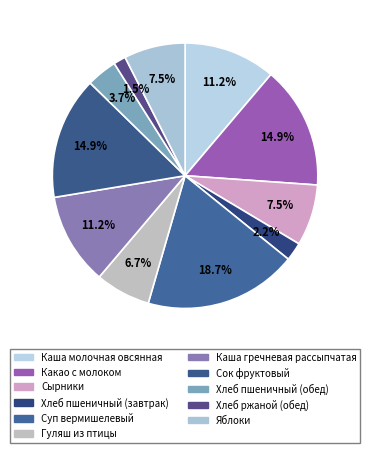

Is it true that Яблоки is 1% of the pie?

False